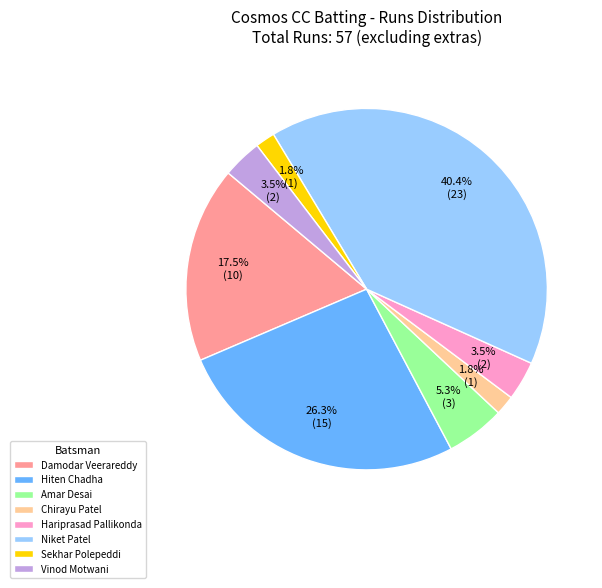

Does Damodar Veerareddy account for over 50% of the chart?

No